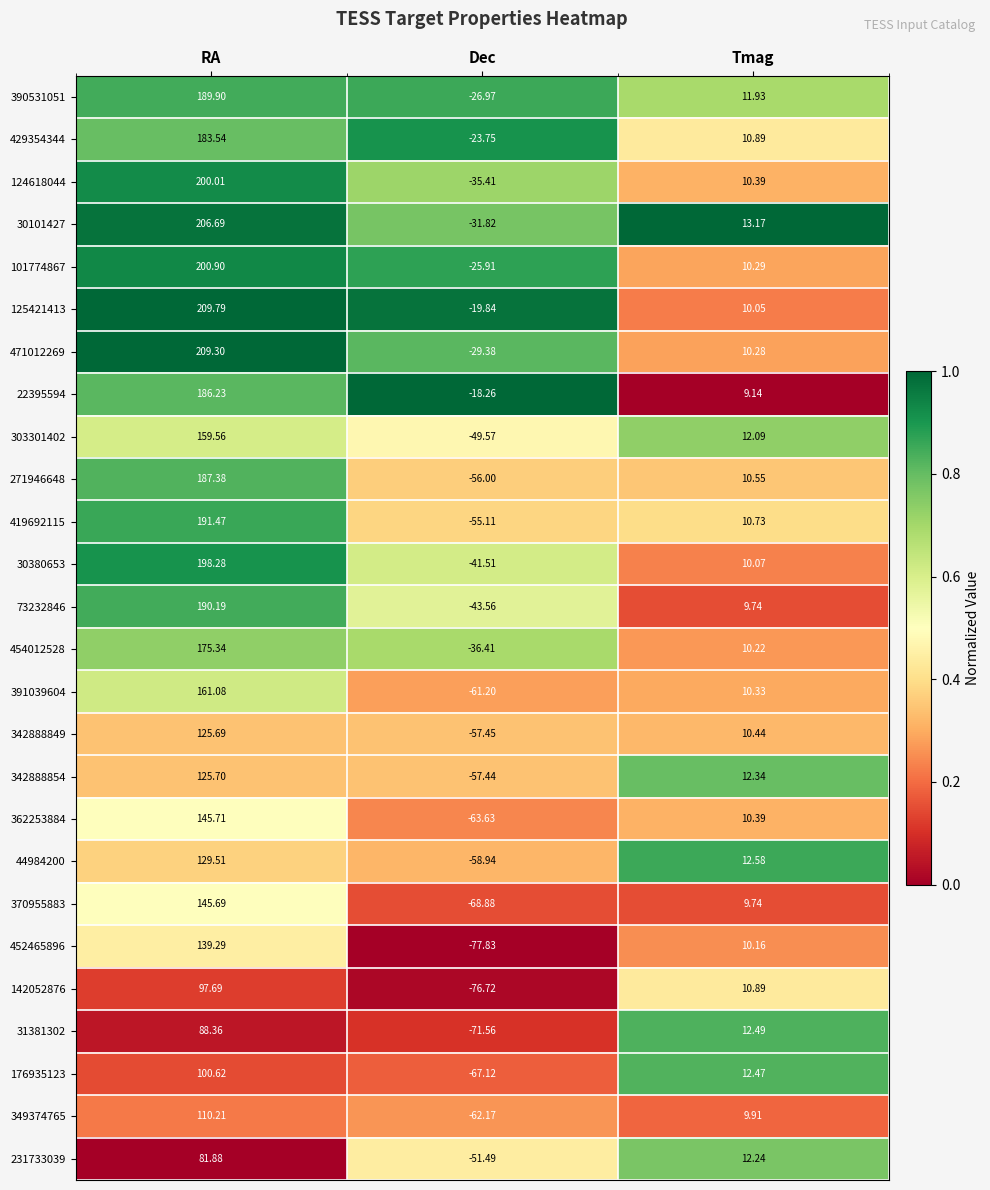

Which series has the largest total across all categories?

125421413